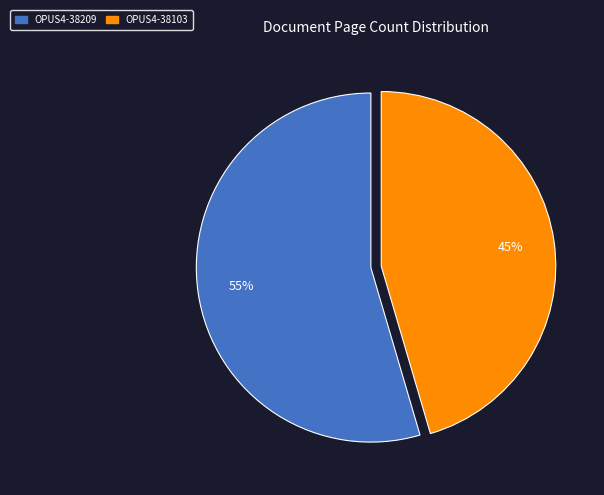

Is it true that OPUS4-38209 is 46% of the pie?

False